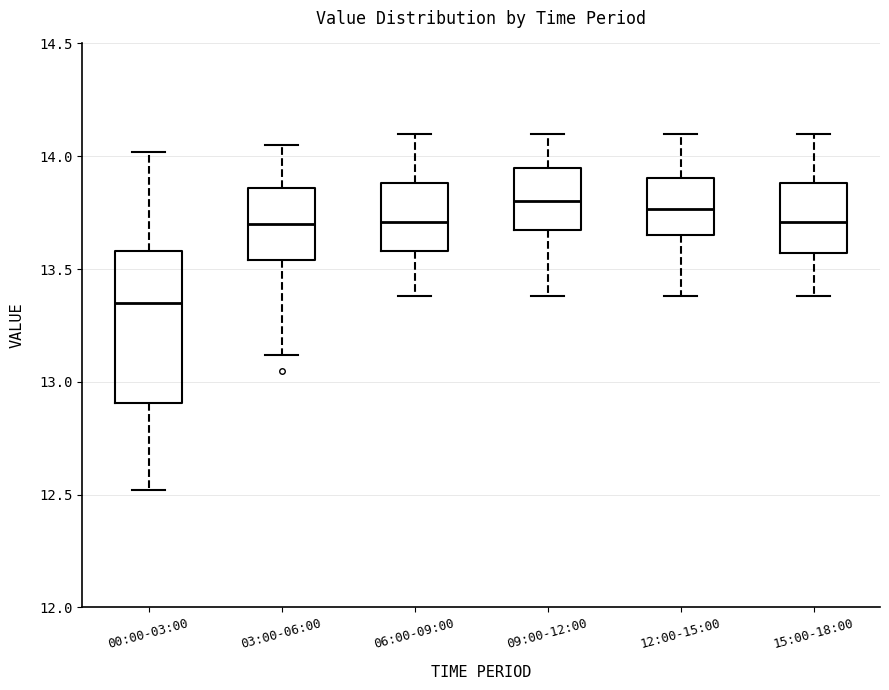

Reading left to right, transcribe this box plot: for each box, give where its median line is, the range the box spans, and where its two whiskers end, as read against the y-axis. The values are not printed on the chart, so give them approximately, as read against the axis.

00:00-03:00: median 13.35, box 12.90 to 13.60, whiskers 12.50 to 14.00
03:00-06:00: median 13.70, box 13.55 to 13.85, whiskers 13.10 to 14.05
06:00-09:00: median 13.70, box 13.60 to 13.90, whiskers 13.40 to 14.10
09:00-12:00: median 13.80, box 13.65 to 13.95, whiskers 13.40 to 14.10
12:00-15:00: median 13.75, box 13.65 to 13.90, whiskers 13.40 to 14.10
15:00-18:00: median 13.70, box 13.55 to 13.90, whiskers 13.40 to 14.10